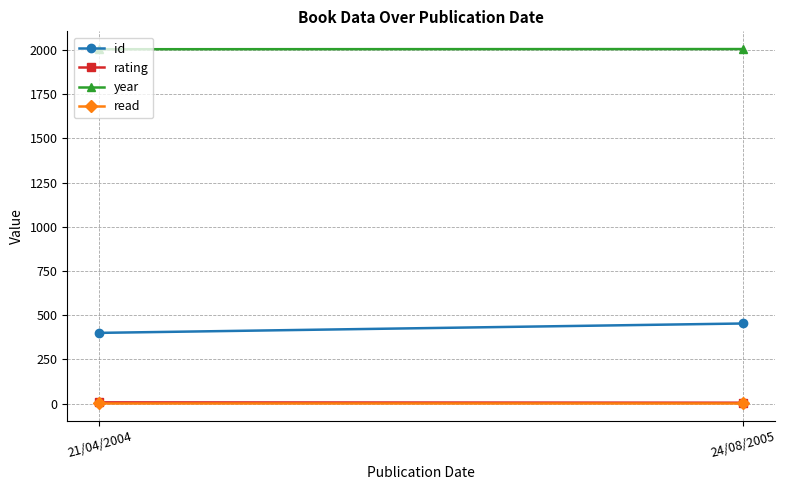

At how many categories does at least one series exceed 1715?

2